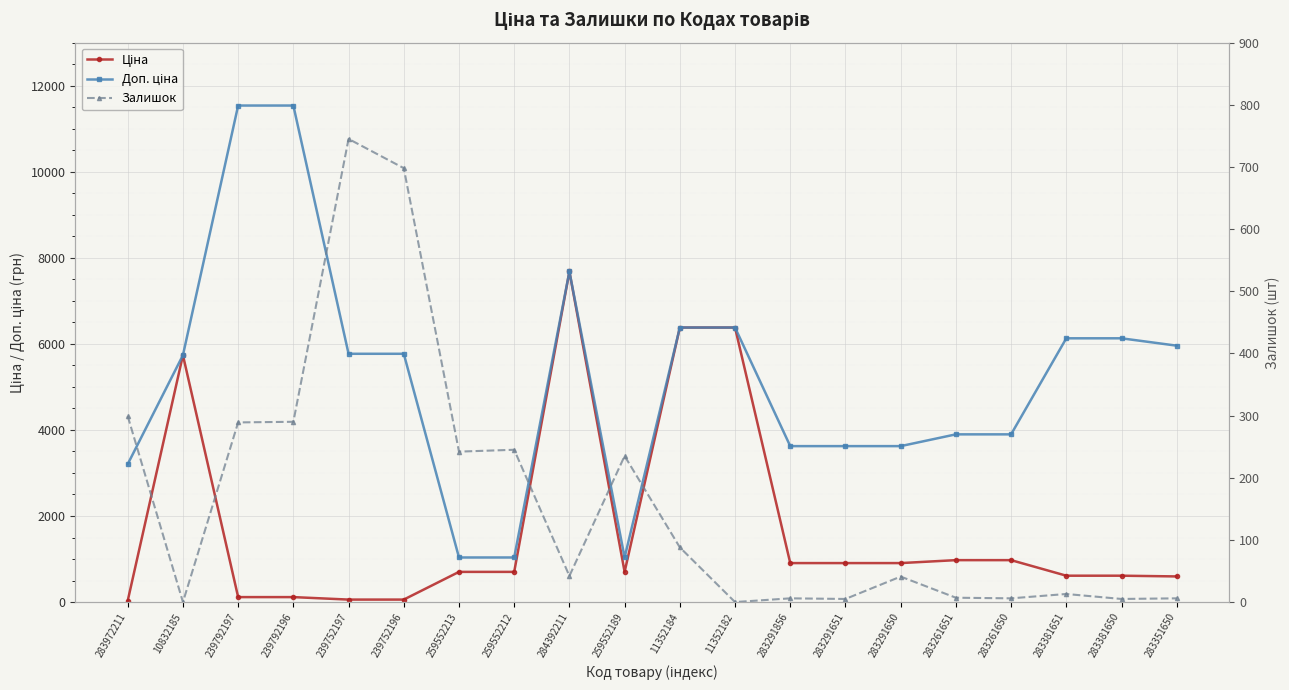

What is the value of the Ціна point at the 20th from the left?

595.8